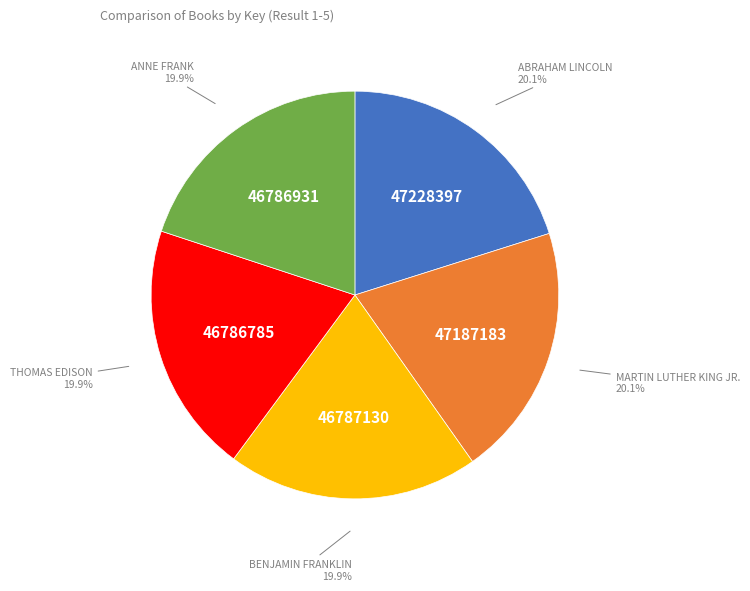

Count the number of slices in the pie.

5